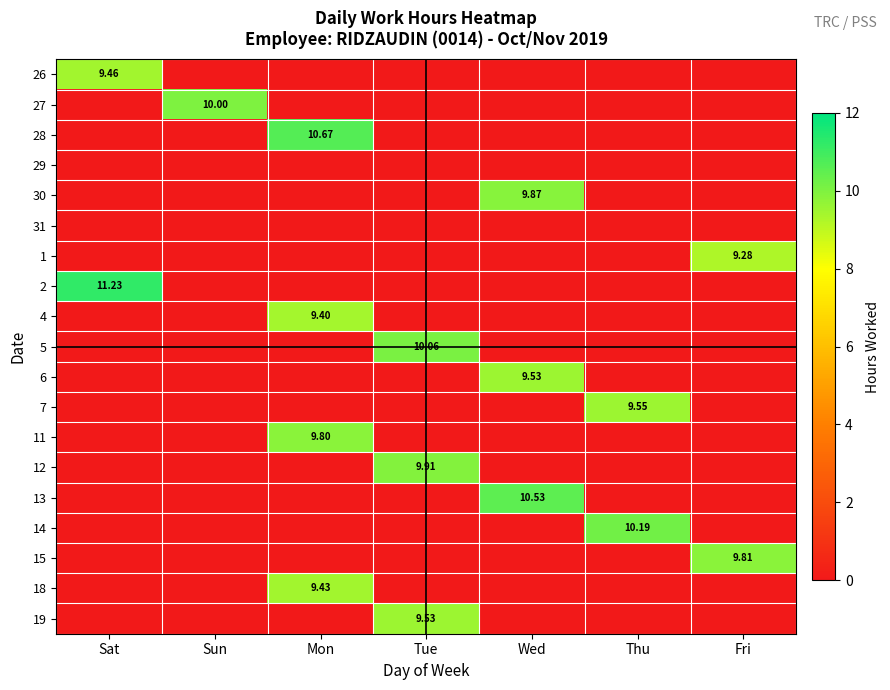

How many values in the 1 series exceed 0?

1